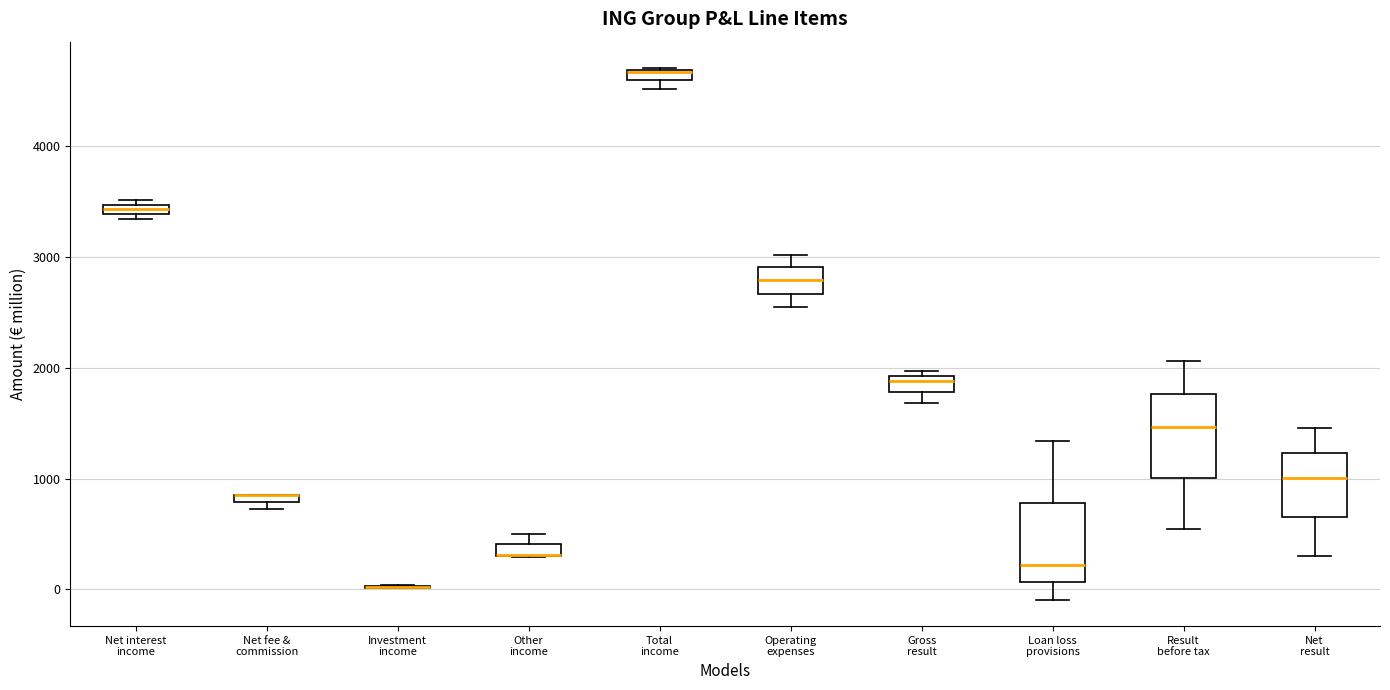

Where is the upper edge of the box for Gross result on the y-axis? The values are not printed on the chart, so give them approximately, as read against the axis.

1900